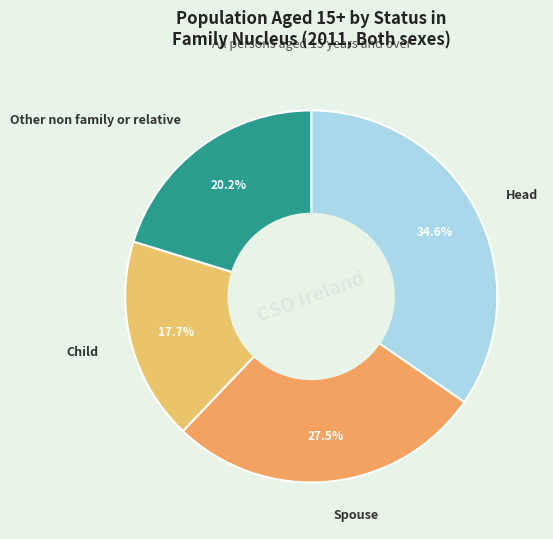

To the nearest percent, what is the combined percentage of Child and Other non family or relative?

38%